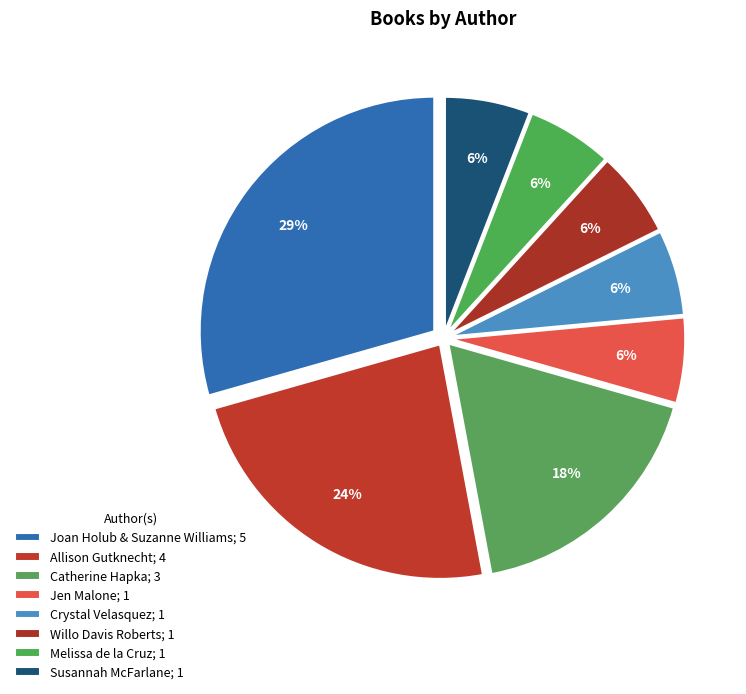

How many slices are in this pie chart?

8